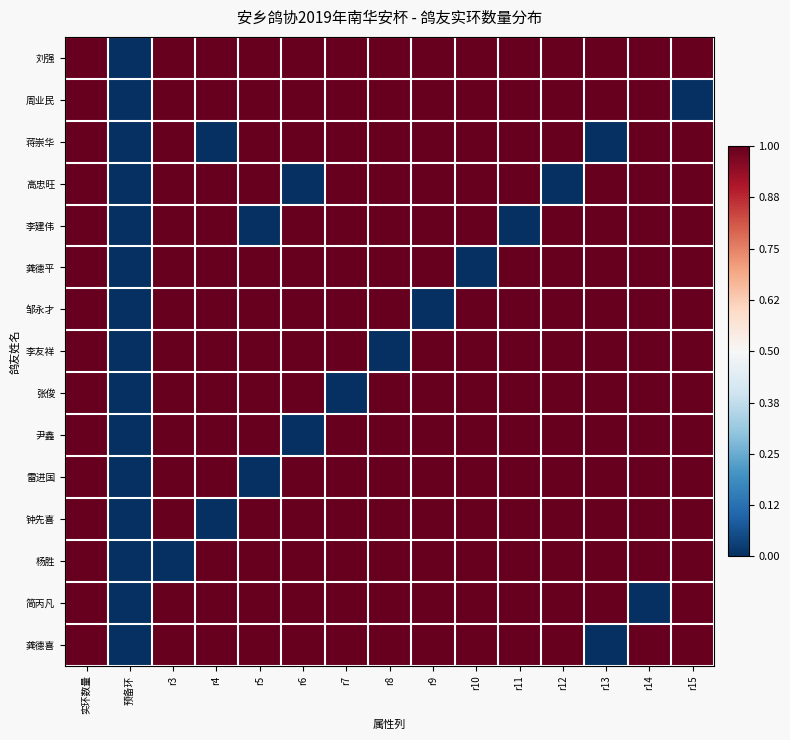

Reading right to left, extract all data points from this chart.

刘强: r15=1	r14=1	r13=1	r12=1	r11=1	r10=1	r9=1	r8=1	r7=1	r6=1	r5=1	r4=1	r3=1	预备环=0	实环数量=1
周业民: r15=0	r14=1	r13=1	r12=1	r11=1	r10=1	r9=1	r8=1	r7=1	r6=1	r5=1	r4=1	r3=1	预备环=0	实环数量=1
蒋崇华: r15=1	r14=1	r13=0	r12=1	r11=1	r10=1	r9=1	r8=1	r7=1	r6=1	r5=1	r4=0	r3=1	预备环=0	实环数量=1
高忠旺: r15=1	r14=1	r13=1	r12=0	r11=1	r10=1	r9=1	r8=1	r7=1	r6=0	r5=1	r4=1	r3=1	预备环=0	实环数量=1
李建伟: r15=1	r14=1	r13=1	r12=1	r11=0	r10=1	r9=1	r8=1	r7=1	r6=1	r5=0	r4=1	r3=1	预备环=0	实环数量=1
龚德平: r15=1	r14=1	r13=1	r12=1	r11=1	r10=0	r9=1	r8=1	r7=1	r6=1	r5=1	r4=1	r3=1	预备环=0	实环数量=1
邹永才: r15=1	r14=1	r13=1	r12=1	r11=1	r10=1	r9=0	r8=1	r7=1	r6=1	r5=1	r4=1	r3=1	预备环=0	实环数量=1
李友祥: r15=1	r14=1	r13=1	r12=1	r11=1	r10=1	r9=1	r8=0	r7=1	r6=1	r5=1	r4=1	r3=1	预备环=0	实环数量=1
张俊: r15=1	r14=1	r13=1	r12=1	r11=1	r10=1	r9=1	r8=1	r7=0	r6=1	r5=1	r4=1	r3=1	预备环=0	实环数量=1
尹鑫: r15=1	r14=1	r13=1	r12=1	r11=1	r10=1	r9=1	r8=1	r7=1	r6=0	r5=1	r4=1	r3=1	预备环=0	实环数量=1
雷进国: r15=1	r14=1	r13=1	r12=1	r11=1	r10=1	r9=1	r8=1	r7=1	r6=1	r5=0	r4=1	r3=1	预备环=0	实环数量=1
钟先喜: r15=1	r14=1	r13=1	r12=1	r11=1	r10=1	r9=1	r8=1	r7=1	r6=1	r5=1	r4=0	r3=1	预备环=0	实环数量=1
杨胜: r15=1	r14=1	r13=1	r12=1	r11=1	r10=1	r9=1	r8=1	r7=1	r6=1	r5=1	r4=1	r3=0	预备环=0	实环数量=1
简丙凡: r15=1	r14=0	r13=1	r12=1	r11=1	r10=1	r9=1	r8=1	r7=1	r6=1	r5=1	r4=1	r3=1	预备环=0	实环数量=1
龚德喜: r15=1	r14=1	r13=0	r12=1	r11=1	r10=1	r9=1	r8=1	r7=1	r6=1	r5=1	r4=1	r3=1	预备环=0	实环数量=1